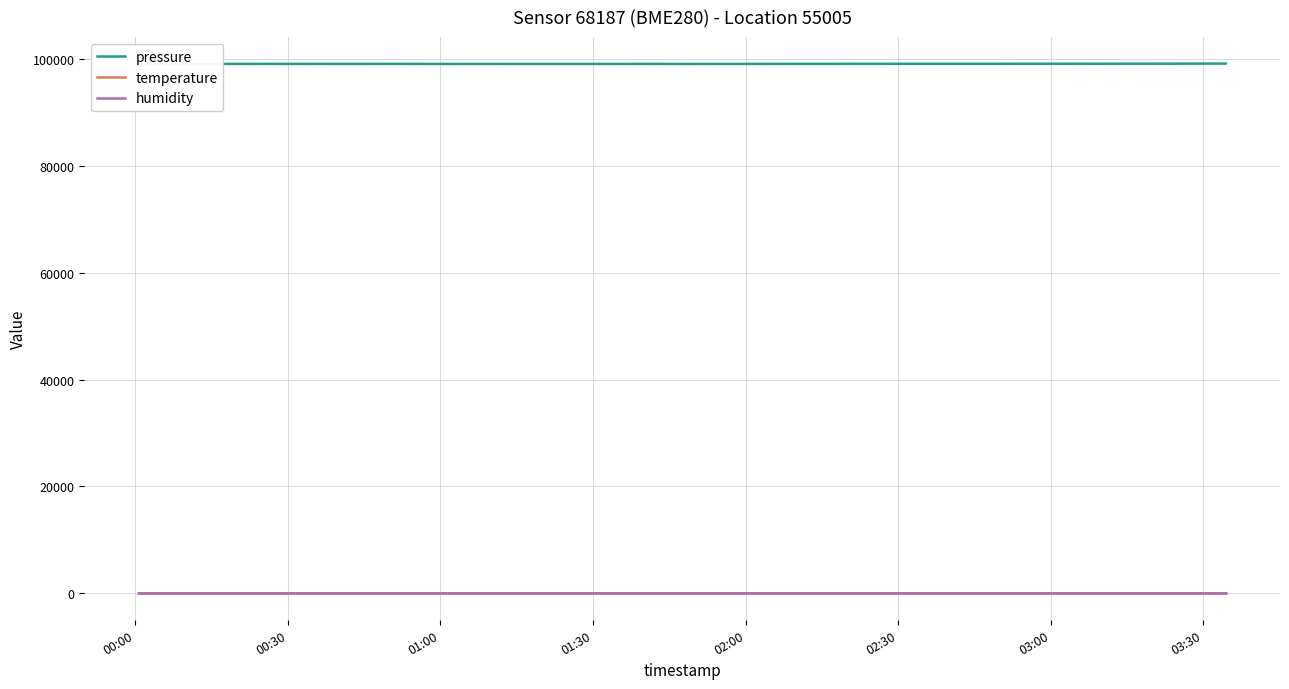

True or false: pressure and temperature intersect in this chart.

False